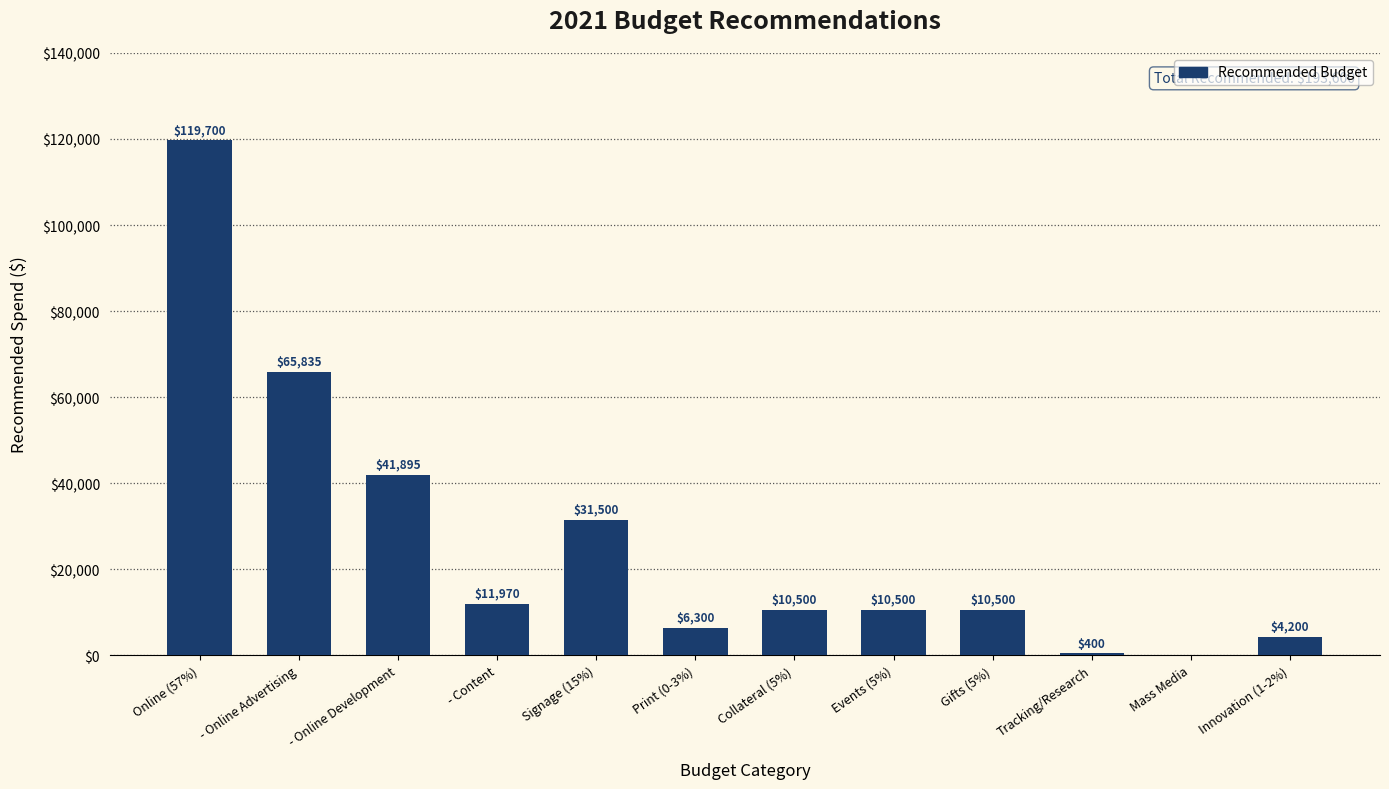

The value at Events (5%) is 4883. True or false?

False